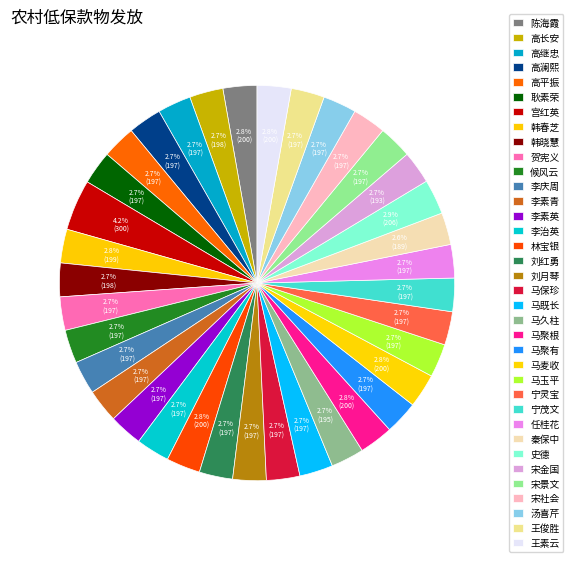

To the nearest percent, what portion does 宁灵宝 represent?

3%